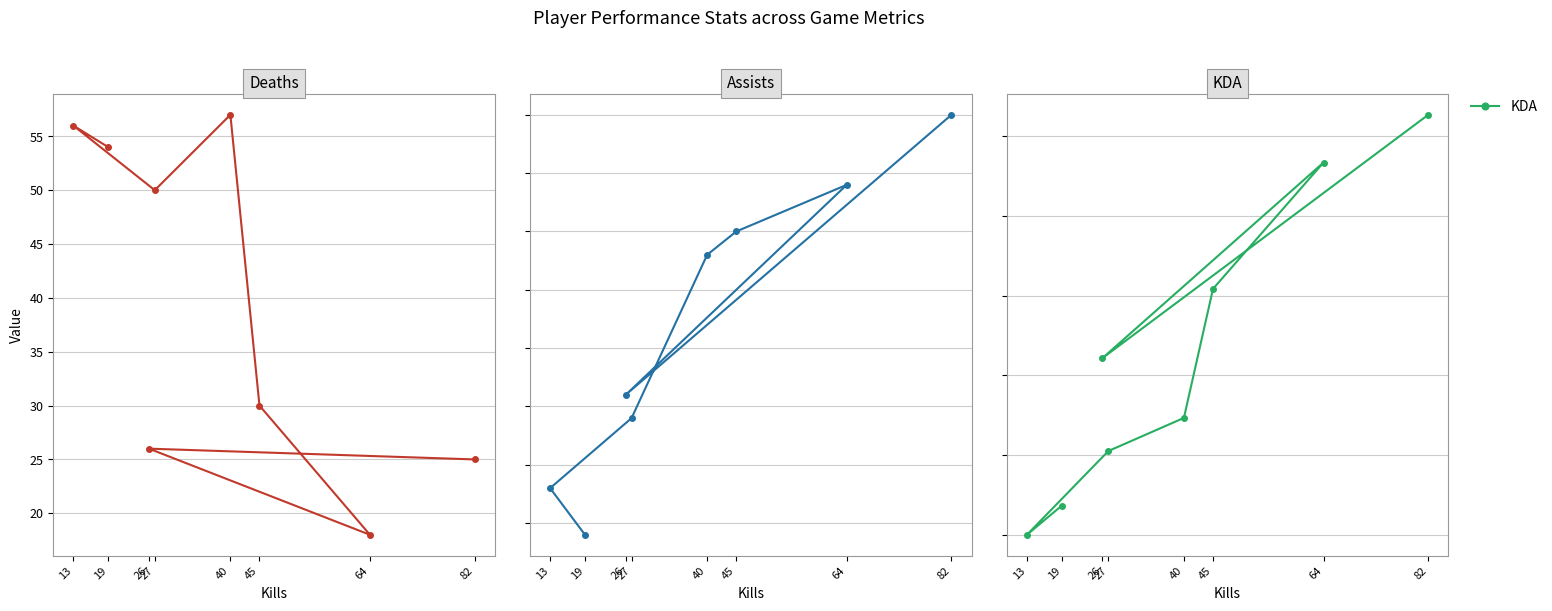

In Deaths, how many points are lower than both neighbors (excluding endpoints)?

2